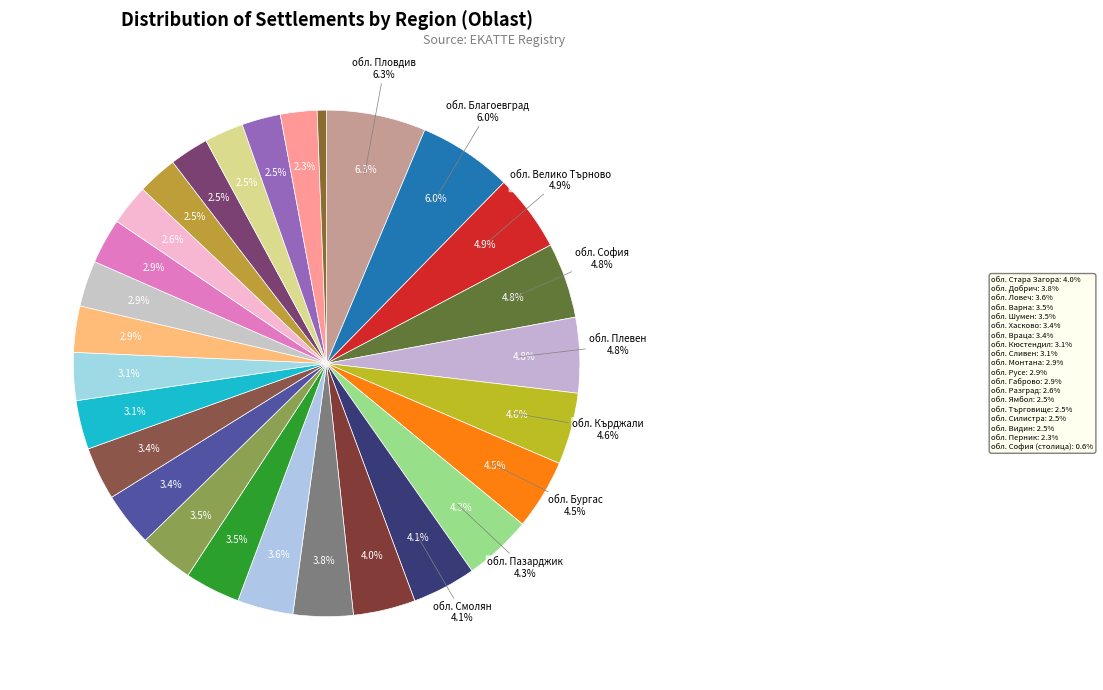

To the nearest percent, what portion does обл. Разград represent?

3%